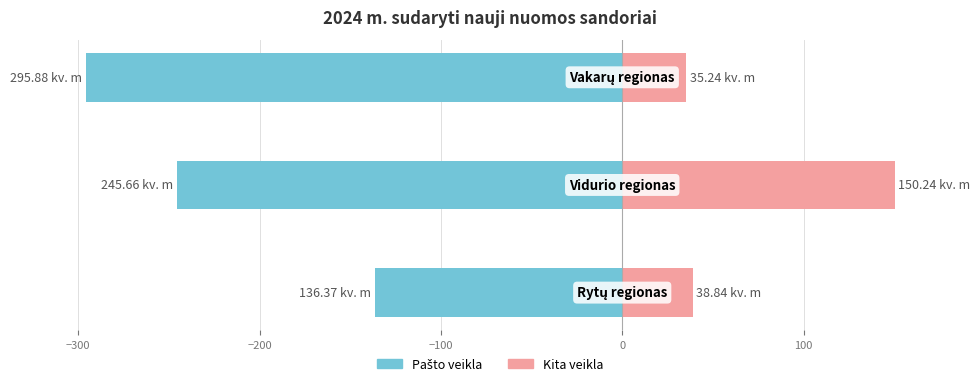

What is the maximum value for Pašto veikla?

-136.4